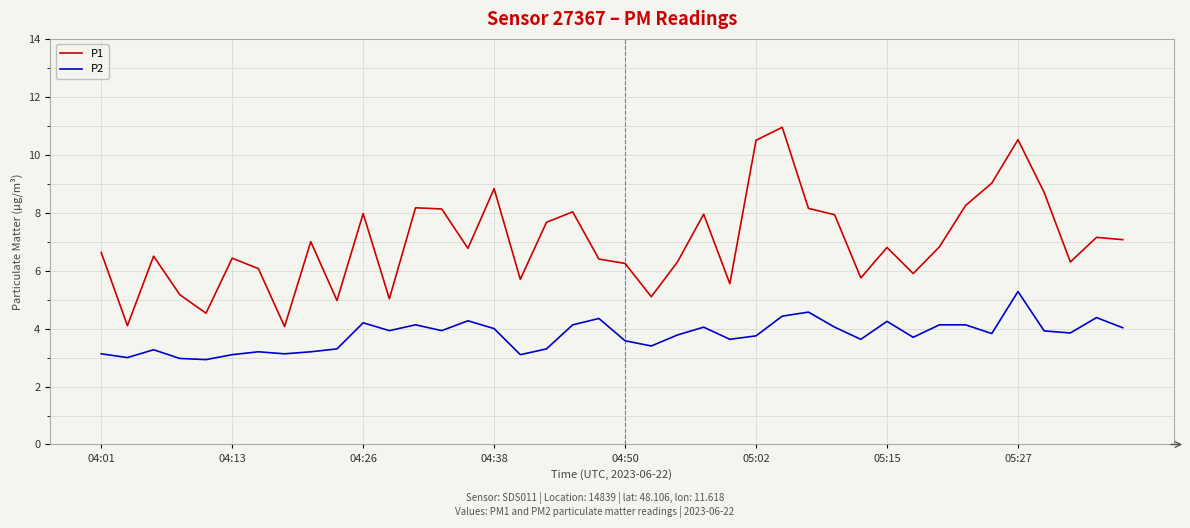

True or false: P1 has more than 0 points higher than both neighbors.

True